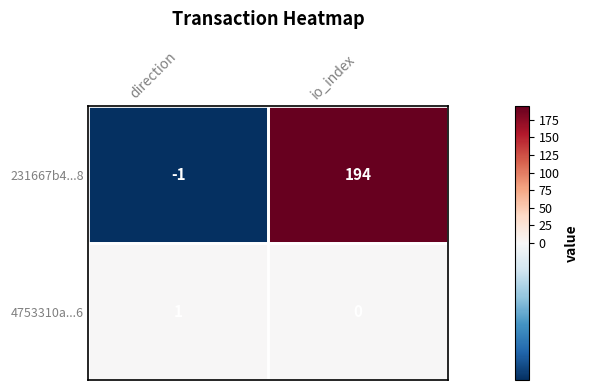

The value of 231667b4...8 at direction is -1. True or false?

True